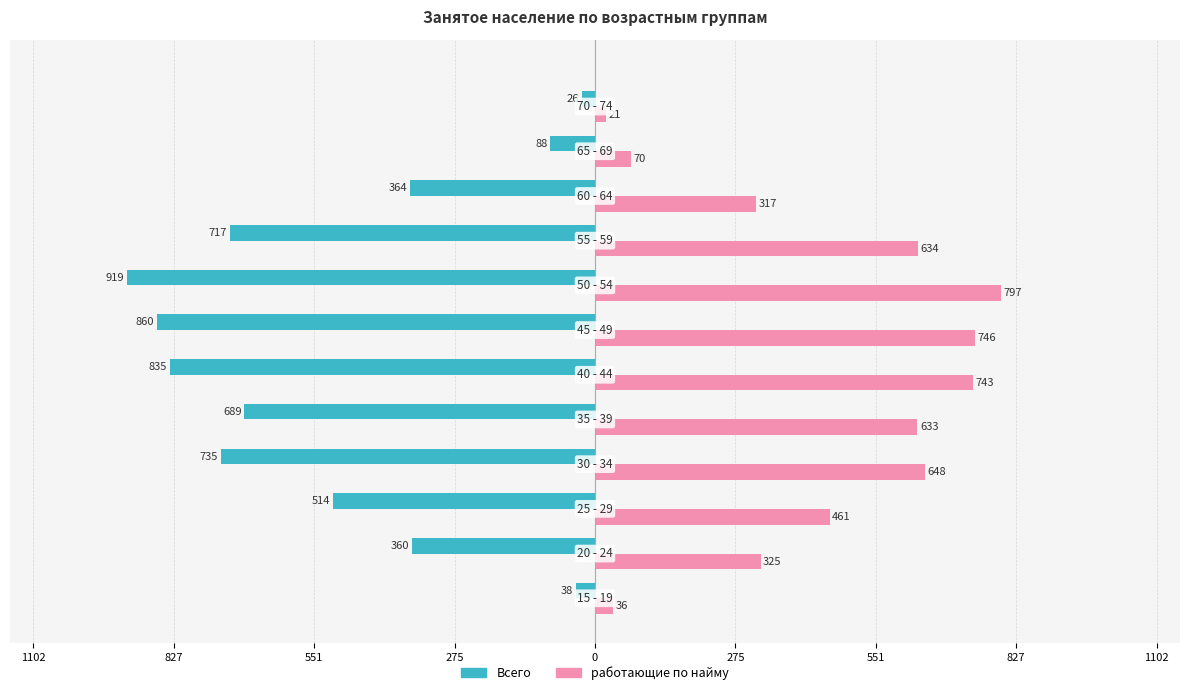

How many groups of bars are there?

12